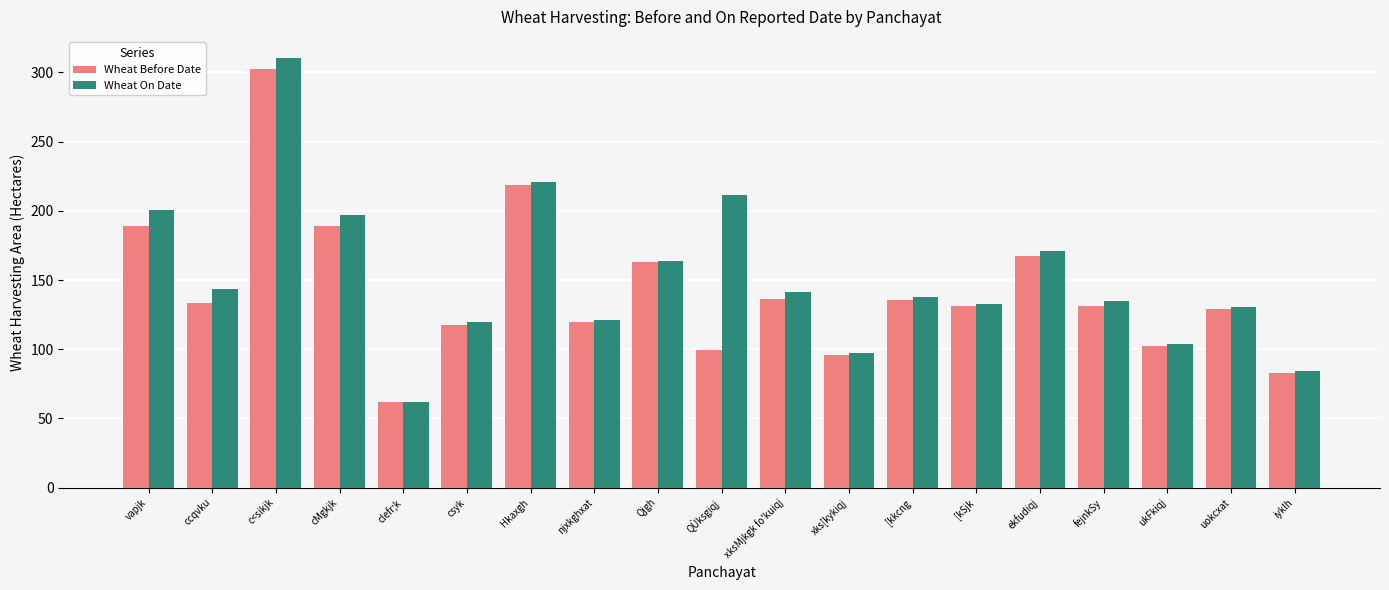

What value does the Wheat On Date series have at ekfudiqj?

170.9